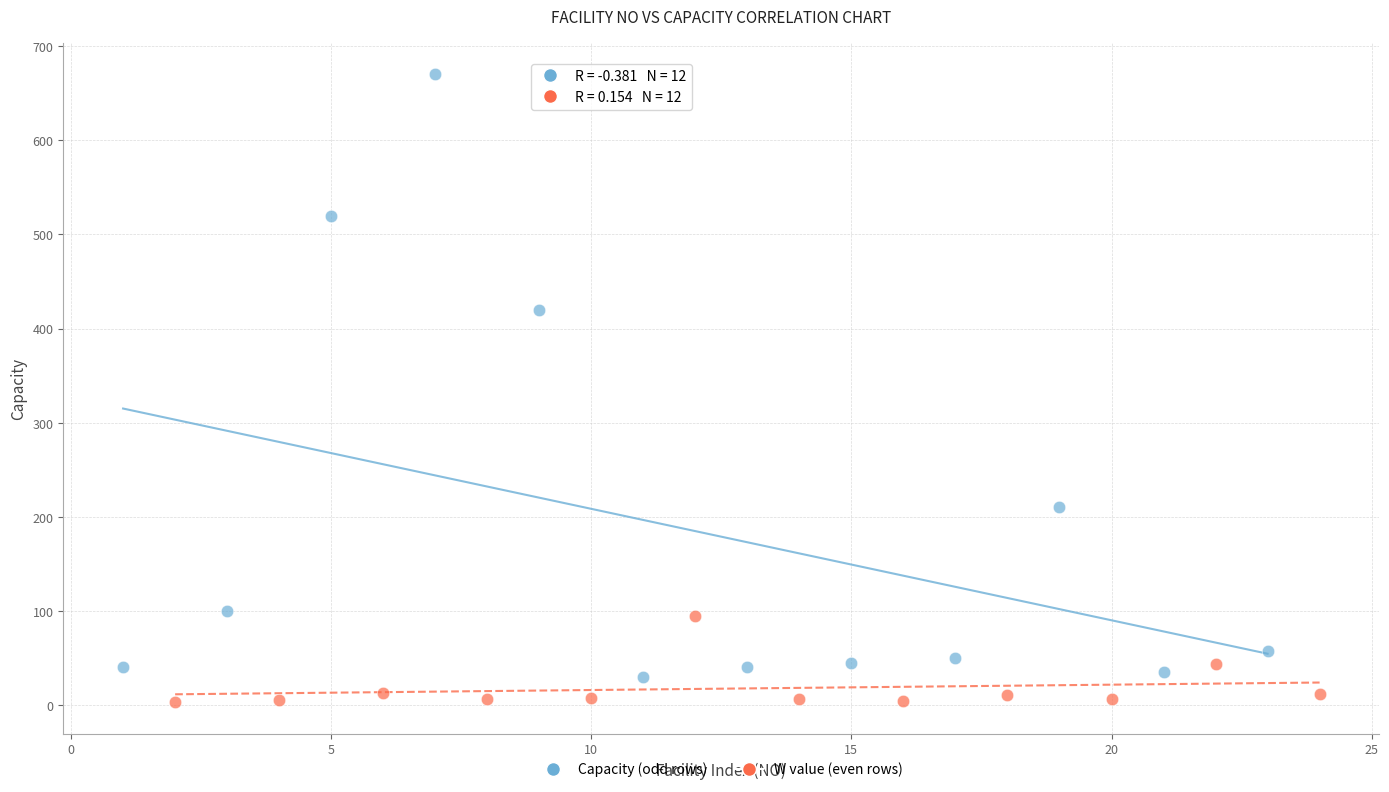

Which series has the widest spread of Y values?

Capacity (odd rows)